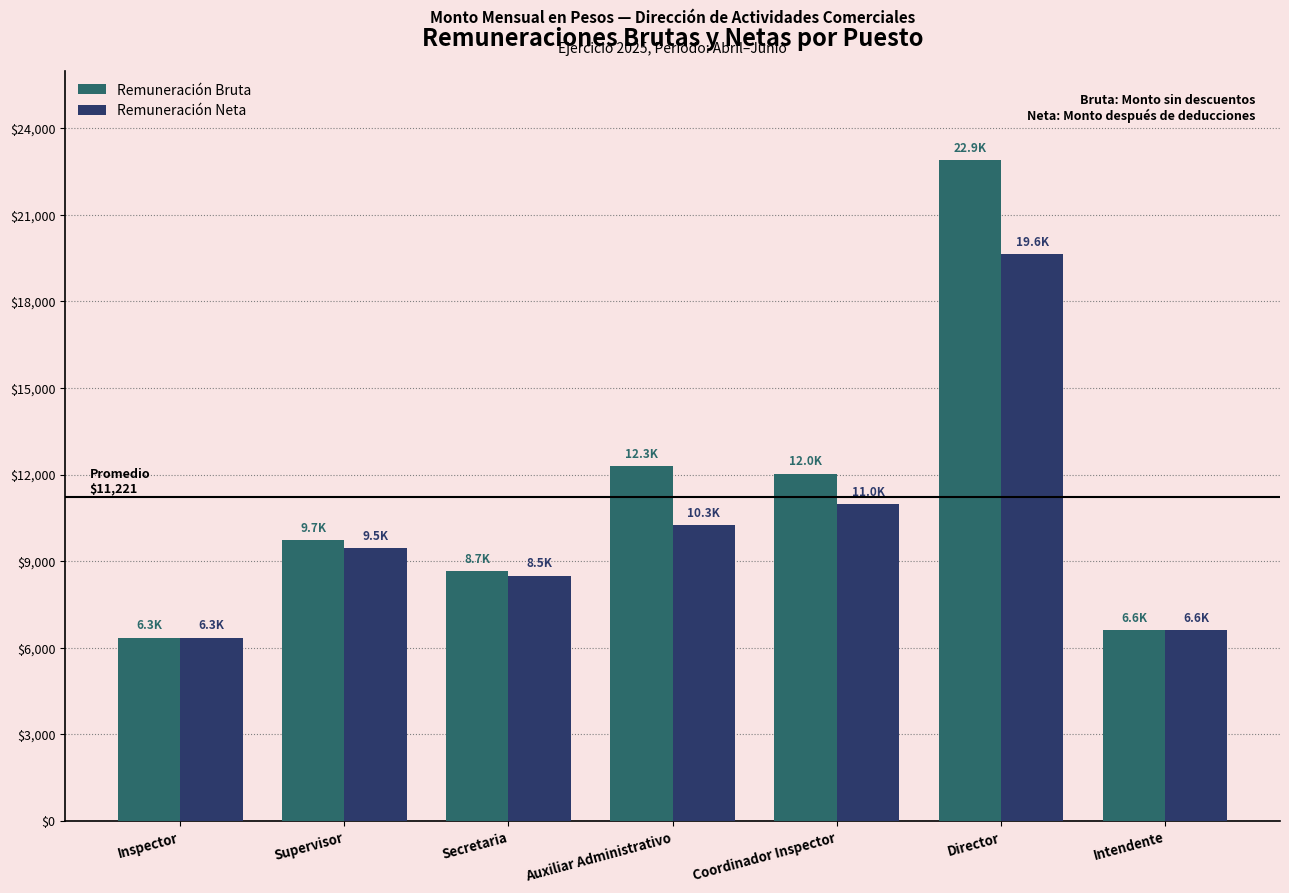

Reading right to left, transcribe all the data shown in this chart.

Remuneración Bruta: 6601.0	22886.7	12032.5	12291.6	8652.8	9734.4	6347.1
Remuneración Neta: 6601.0	19644.2	10982.3	10256.3	8492.7	9456.7	6347.1